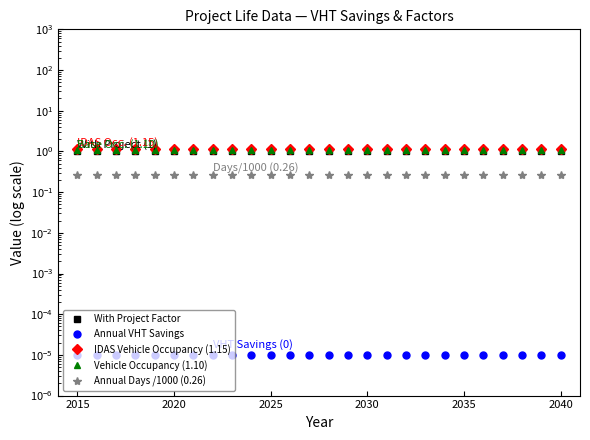

True or false: Annual Days /1000 (0.26) and With Project Factor intersect in this chart.

False